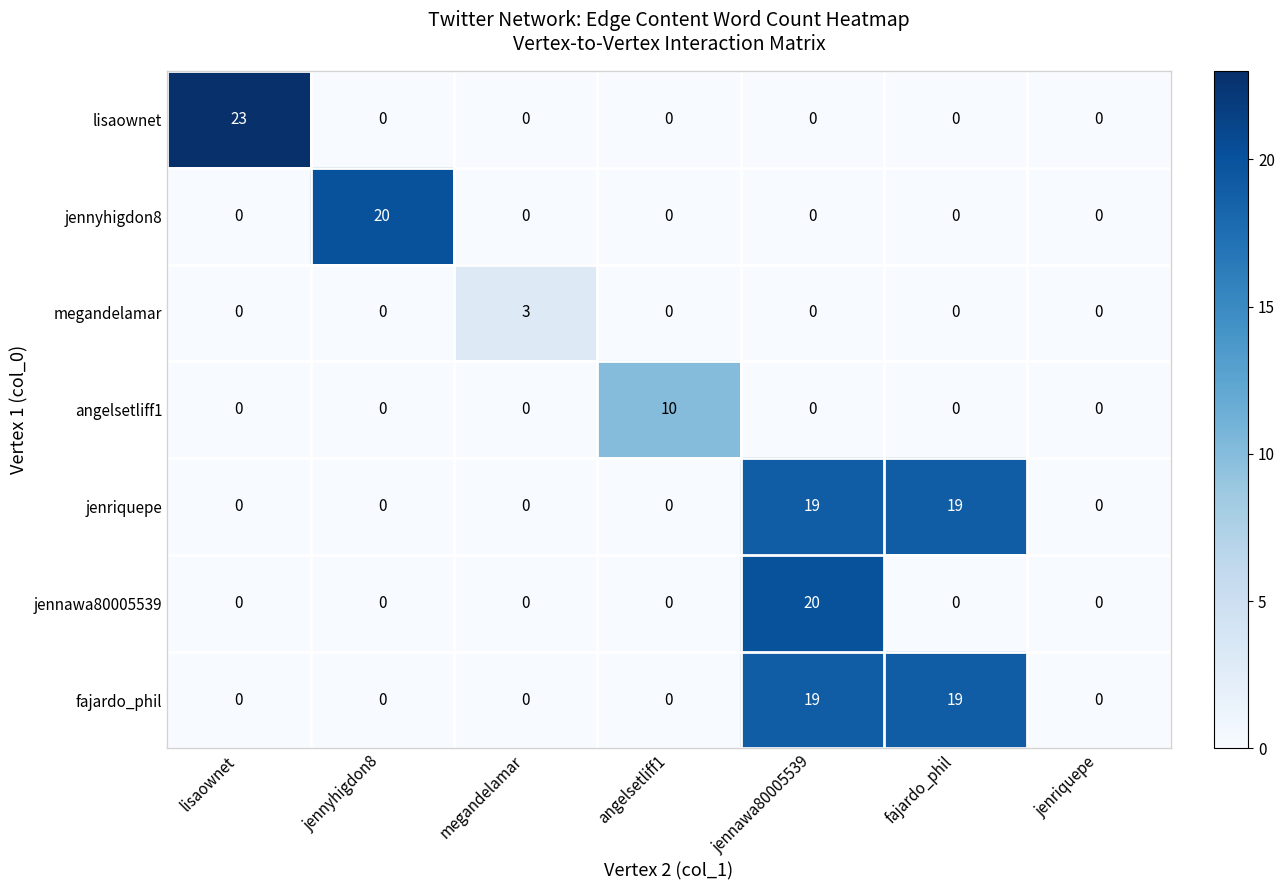

At which label does angelsetliff1 reach its peak?

angelsetliff1